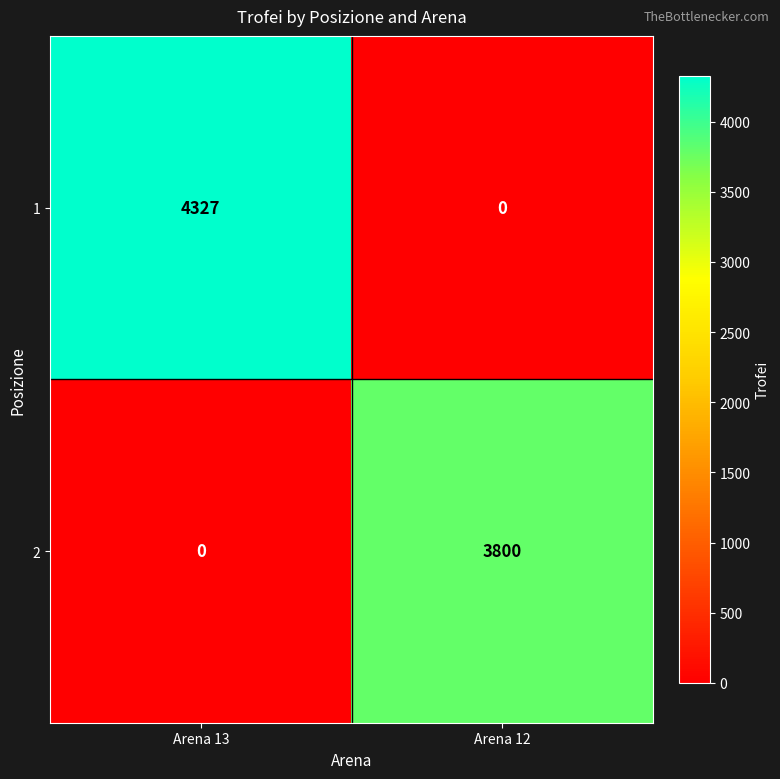

List the series in order of their overall mean, lowest first.

2, 1